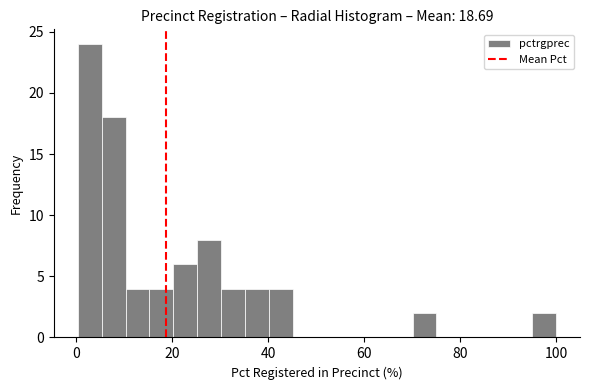

Around what value on the x-axis is the tallest bar? Give the approximate position of its centre, as read against the axis.

2